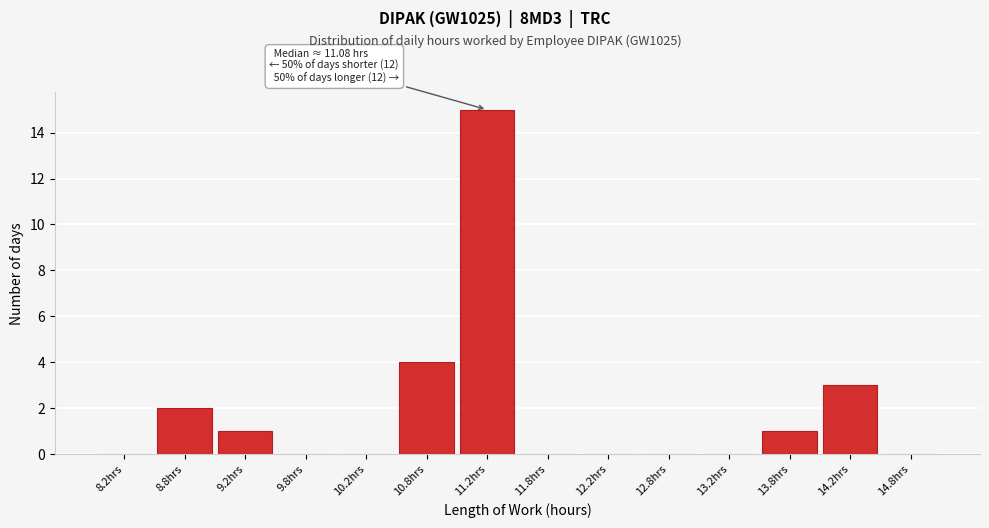

Over which range of the x-axis is the bar tallest?

11.0 to 11.5